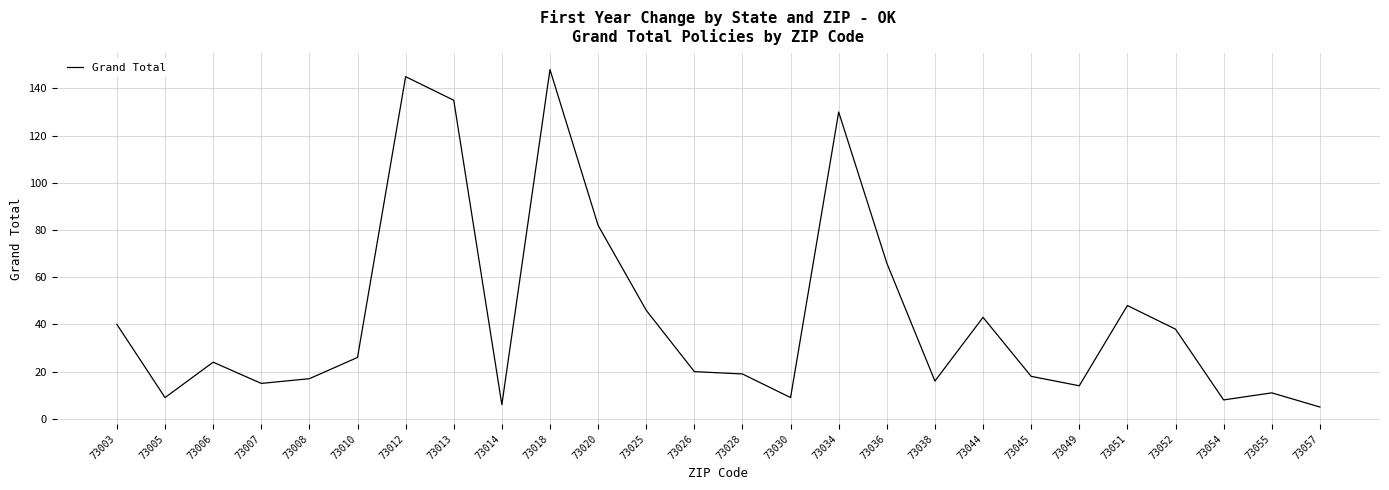

Where is the data nearest to the value 76?

73020